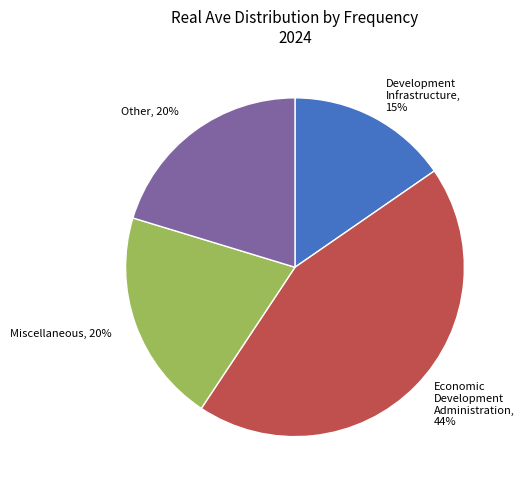

Between Other, 20% and Development Infrastructure, 15%, which is larger?

Other, 20%